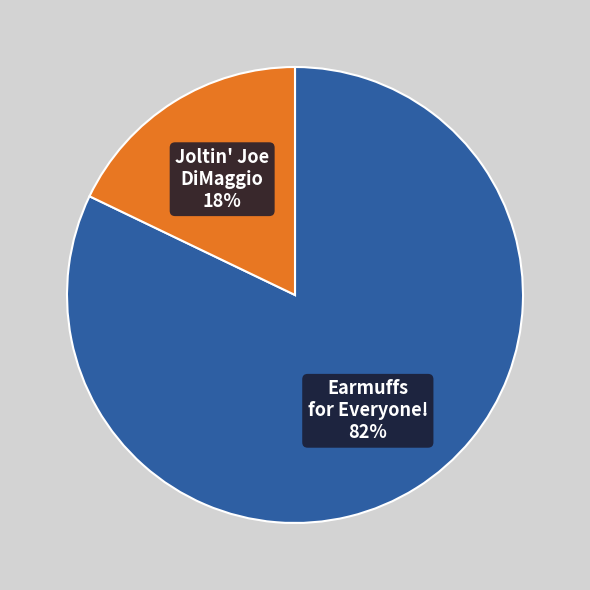

To the nearest percent, what is the difference between the largest and smallest slice percentages?

64%